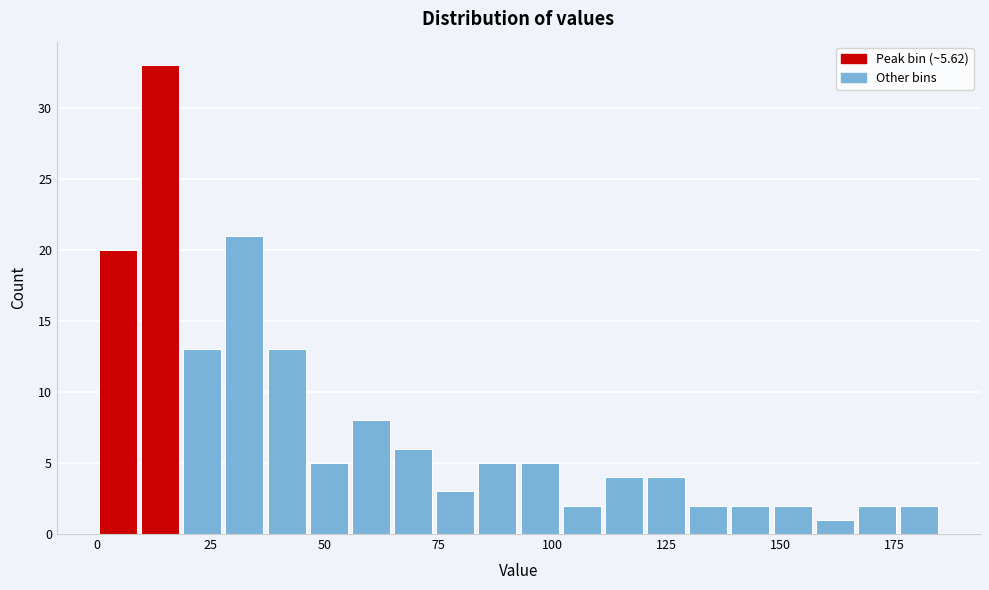

Read against the x-axis, roughly where is the centre of the tallest bar?

15